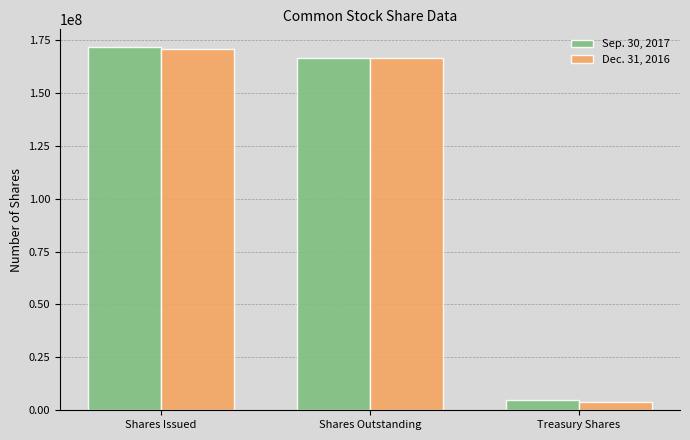

What position from the right is Shares Issued?

3